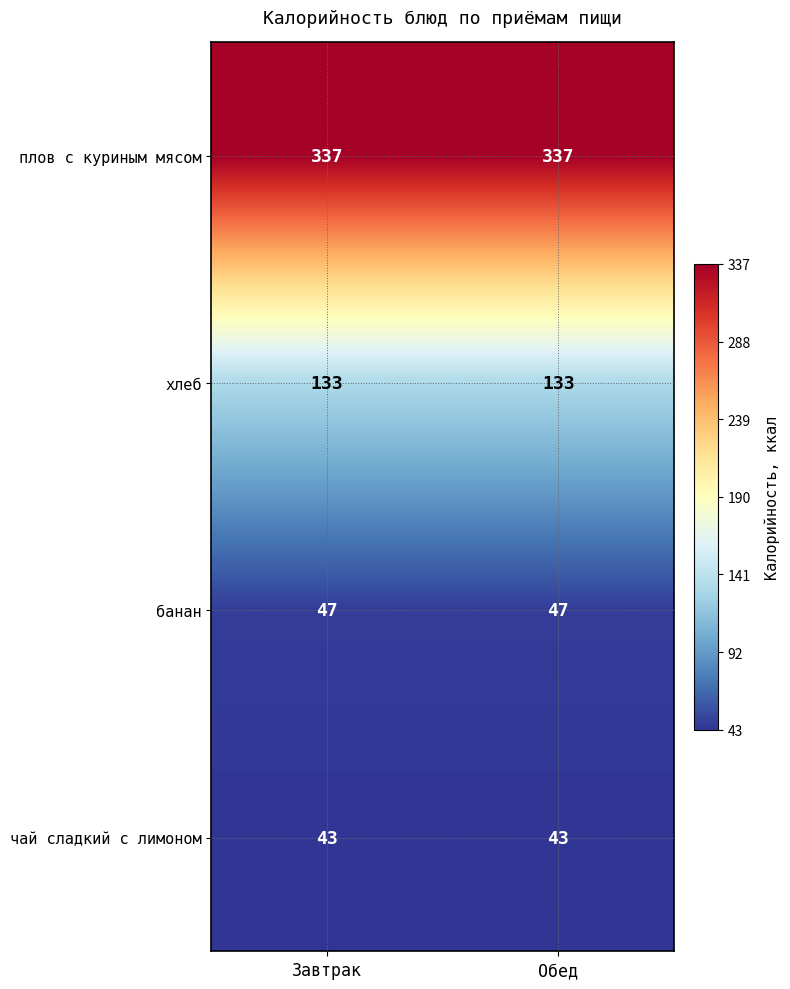

Reading right to left, extract all data points from this chart.

плов с куриным мясом: Обед=337	Завтрак=337
хлеб: Обед=133	Завтрак=133
банан: Обед=47	Завтрак=47
чай сладкий с лимоном: Обед=43	Завтрак=43